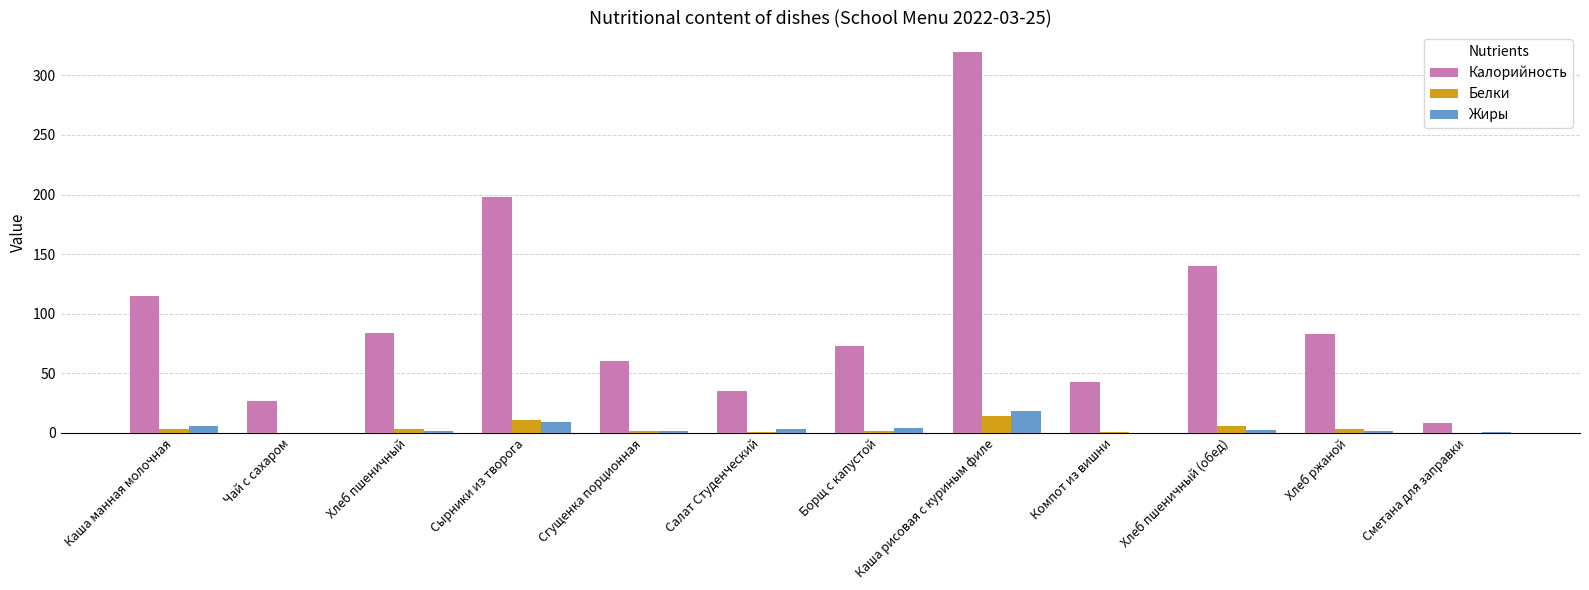

Which series changed the most between Борщ с капустой and Каша рисовая с куриным филе?

Калорийность